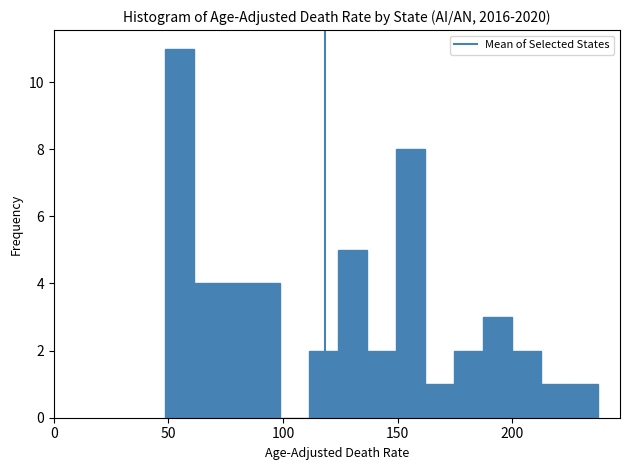

Read against the x-axis, roughly where is the centre of the tallest bar?

55